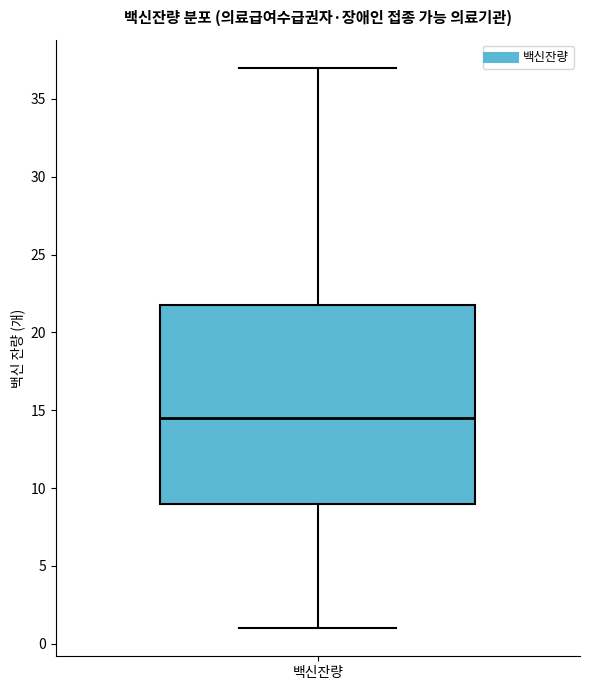

Transcribe this box plot: give where the median line is, the range the box spans, and where the two whiskers end, as read against the y-axis. The values are not printed on the chart, so give them approximately, as read against the axis.

median 14.5, box 9.0 to 22.0, whiskers 1.0 to 37.0